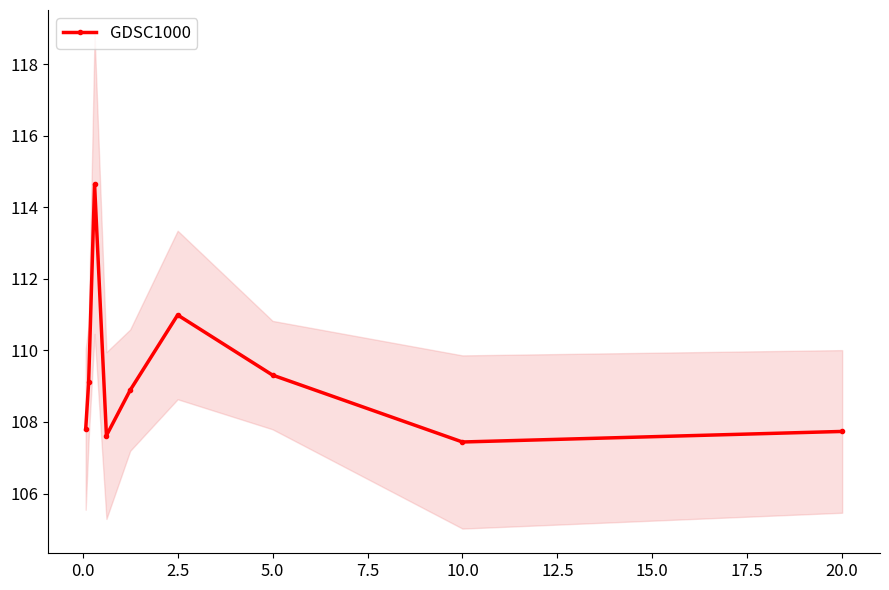

Does the chart display data point markers on the line(s)?

Yes